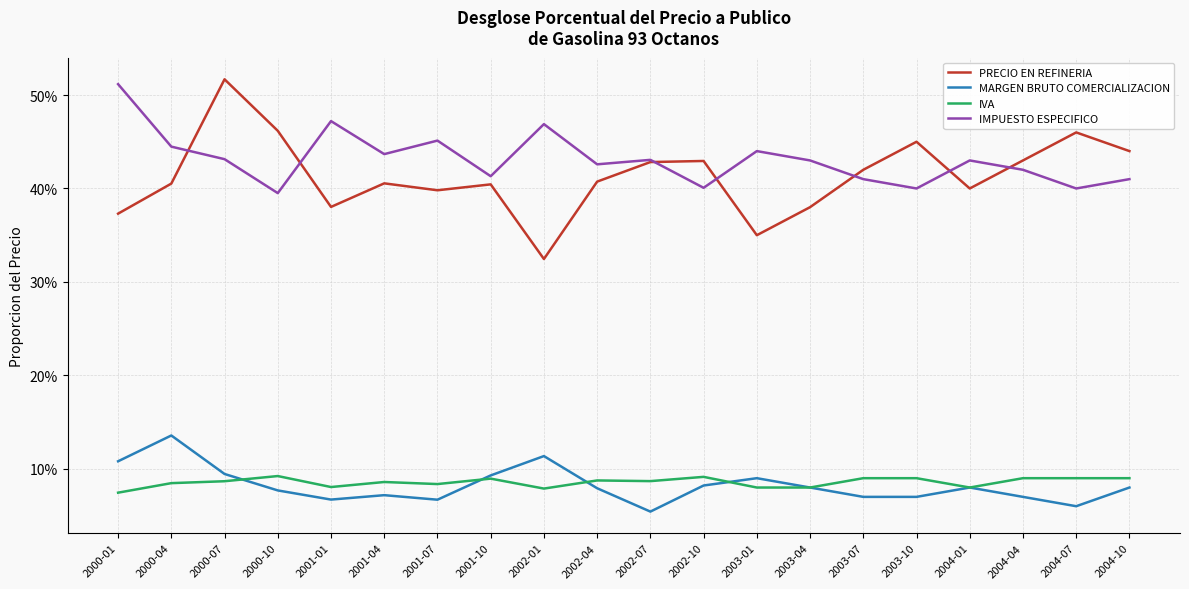

What value does the PRECIO EN REFINERIA series have at 2000-10?

0.5